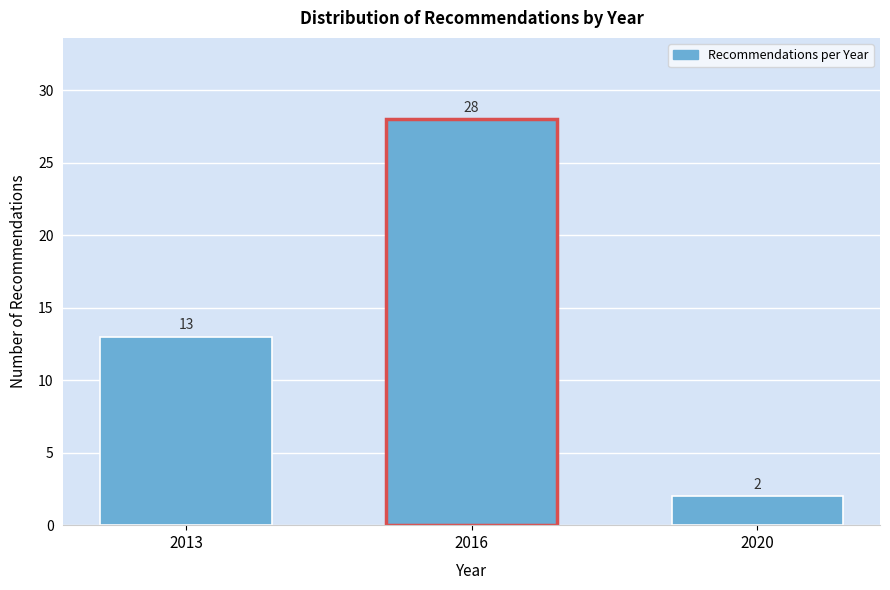

Reading left to right, transcribe all the data shown in this chart.

2013=13	2016=28	2020=2